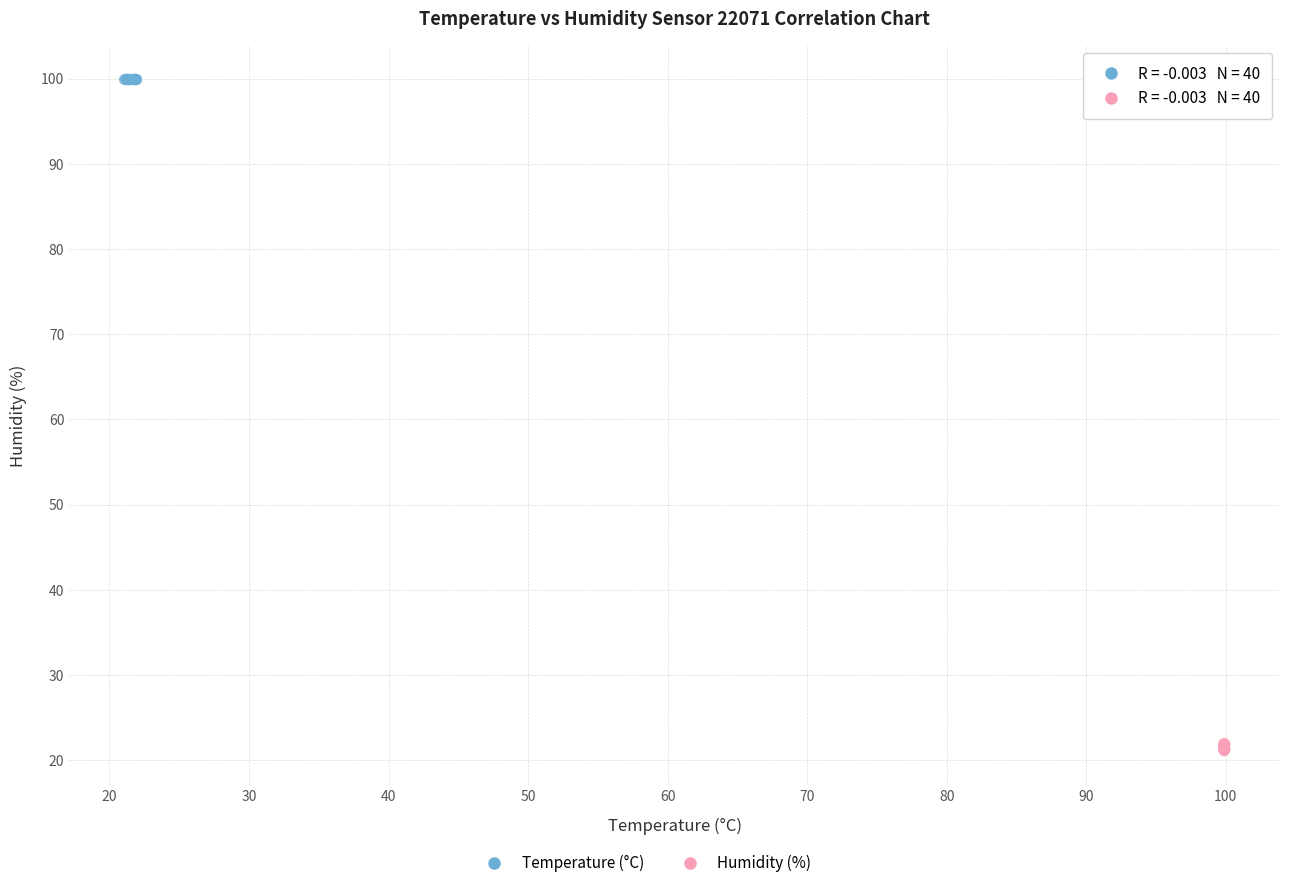

Which series contains the lowest Y value?

Humidity (%)